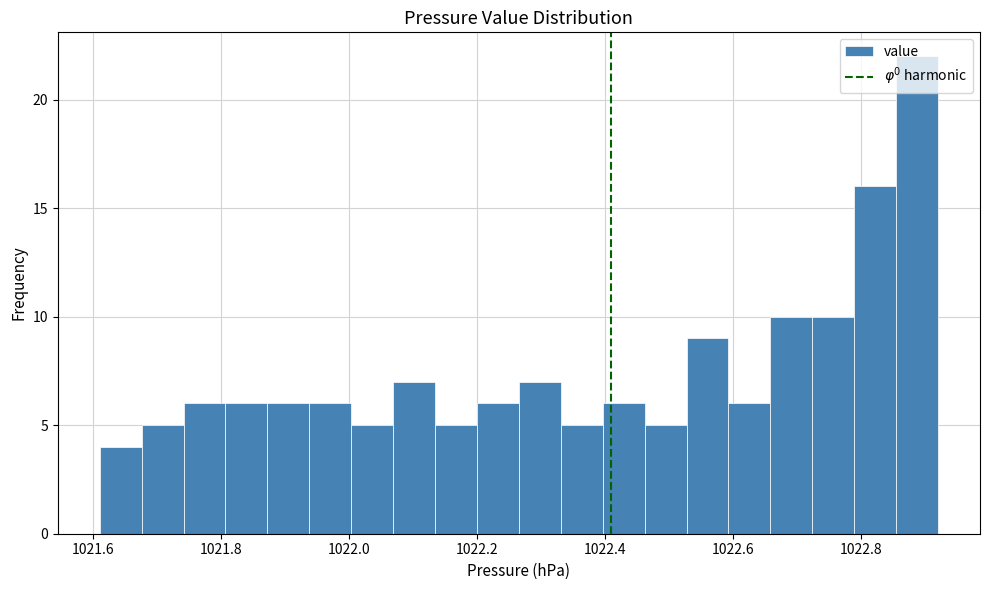

Read against the x-axis, roughly where is the centre of the tallest bar?

1022.88